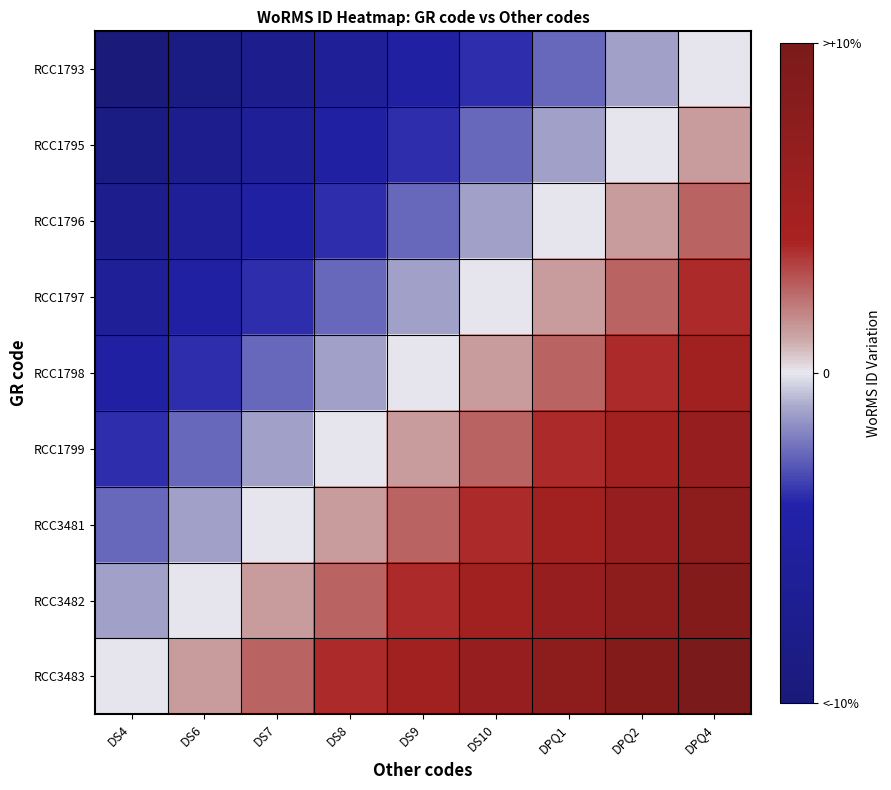

Between DS10 and DPQ4, which is larger?

DPQ4